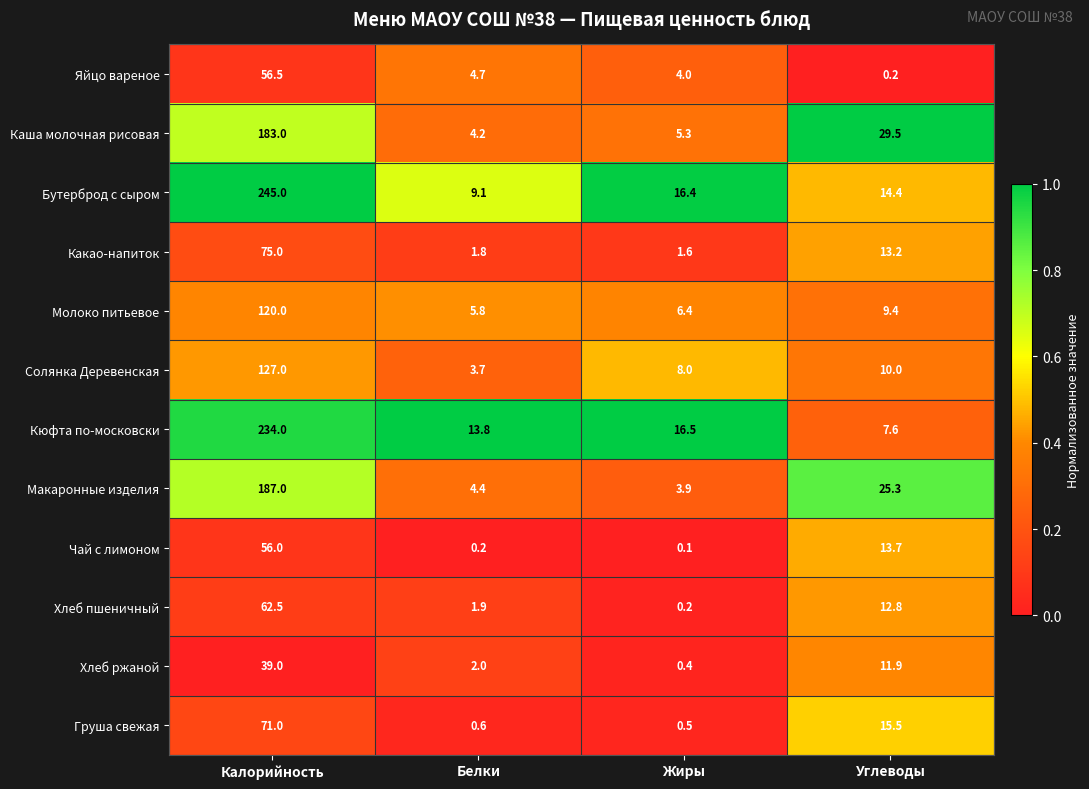

Which series has the widest spread of values?

Бутерброд с сыром